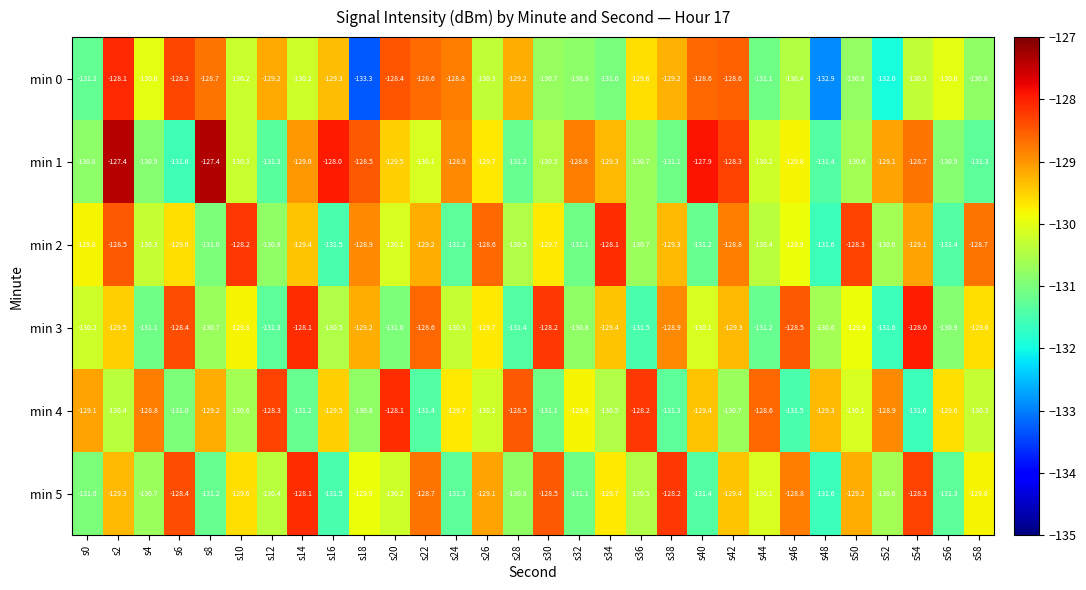

True or false: min 3 has a value of -131.0 at s20.

True